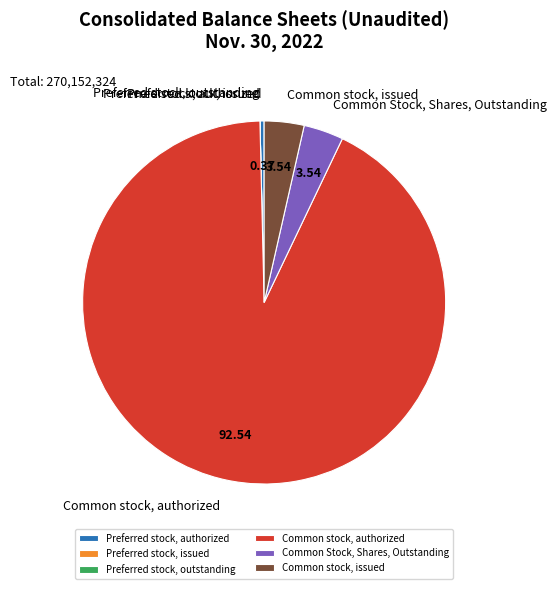

Which category has the biggest portion of the pie?

Common stock, authorized